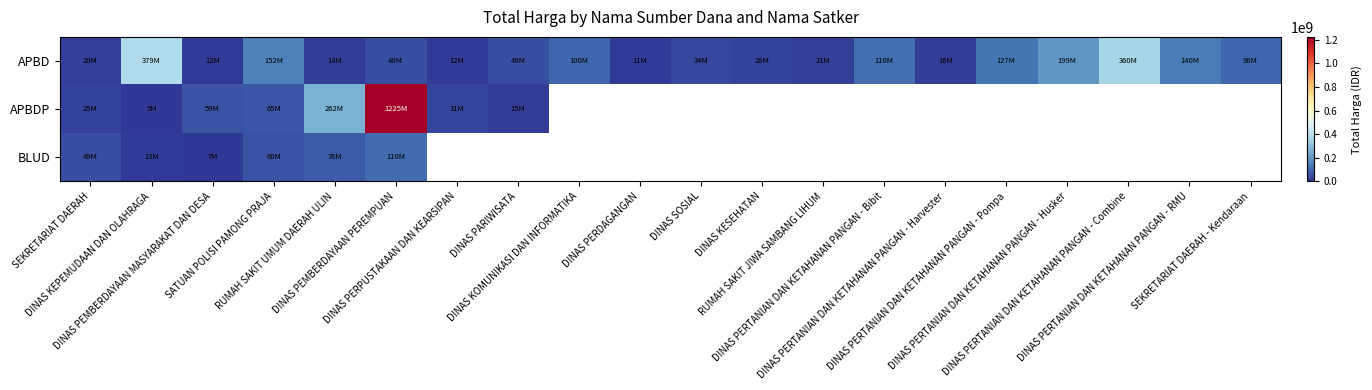

List the labels in order of APBD value, largest first.

DINAS KEPEMUDAAN DAN OLAHRAGA, DINAS PERTANIAN DAN KETAHANAN PANGAN - Combine, DINAS PERTANIAN DAN KETAHANAN PANGAN - Husker, SATUAN POLISI PAMONG PRAJA, DINAS PERTANIAN DAN KETAHANAN PANGAN - RMU, DINAS PERTANIAN DAN KETAHANAN PANGAN - Pompa, DINAS PERTANIAN DAN KETAHANAN PANGAN - Bibit, DINAS KOMUNIKASI DAN INFORMATIKA, SEKRETARIAT DAERAH - Kendaraan, DINAS PEMBERDAYAAN PEREMPUAN, DINAS PARIWISATA, DINAS SOSIAL, DINAS KESEHATAN, RUMAH SAKIT JIWA SAMBANG LIHUM, SEKRETARIAT DAERAH, DINAS PERTANIAN DAN KETAHANAN PANGAN - Harvester, RUMAH SAKIT UMUM DAERAH ULIN, DINAS PEMBERDAYAAN MASYARAKAT DAN DESA, DINAS PERPUSTAKAAN DAN KEARSIPAN, DINAS PERDAGANGAN